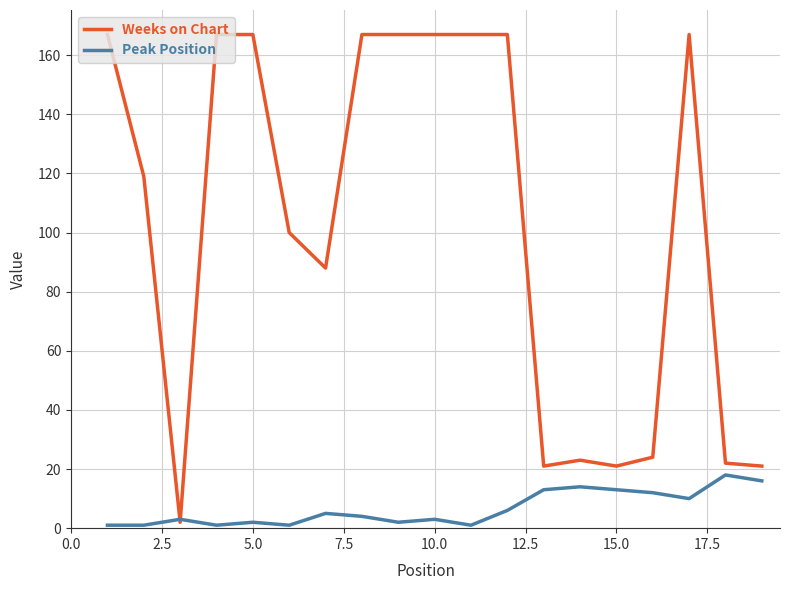

How many intersections are there between Peak Position and Weeks on Chart?

2